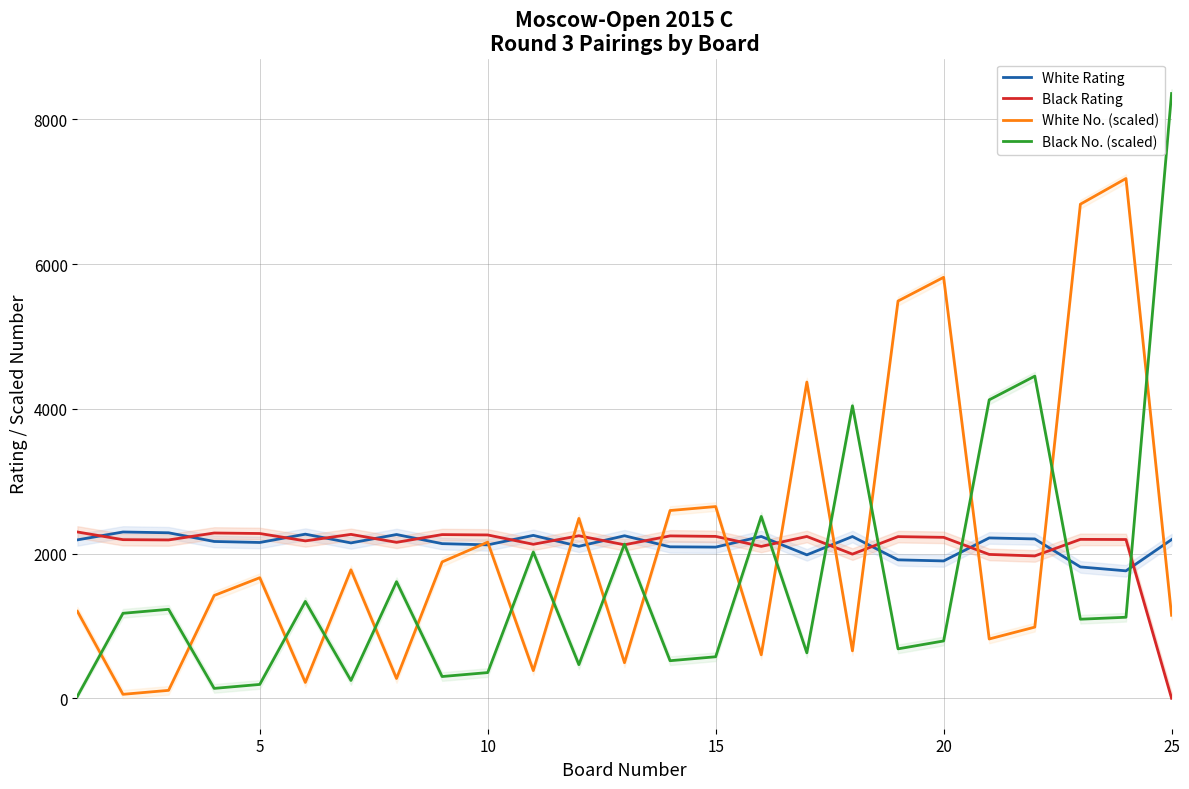

What is the highest value of the White No. (scaled) series?

7183.1